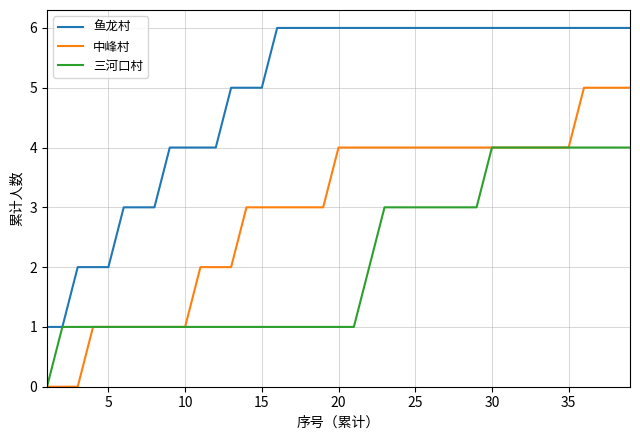

How many lines are shown in the chart?

3